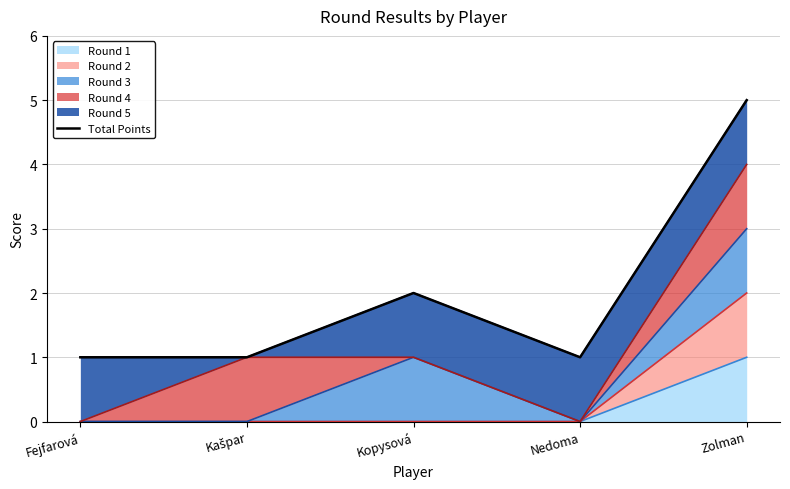

Reading left to right, list all the values displayed in this chart.

Fejfarová=1	Kašpar=1	Kopysová=2	Nedoma=1	Zolman=5